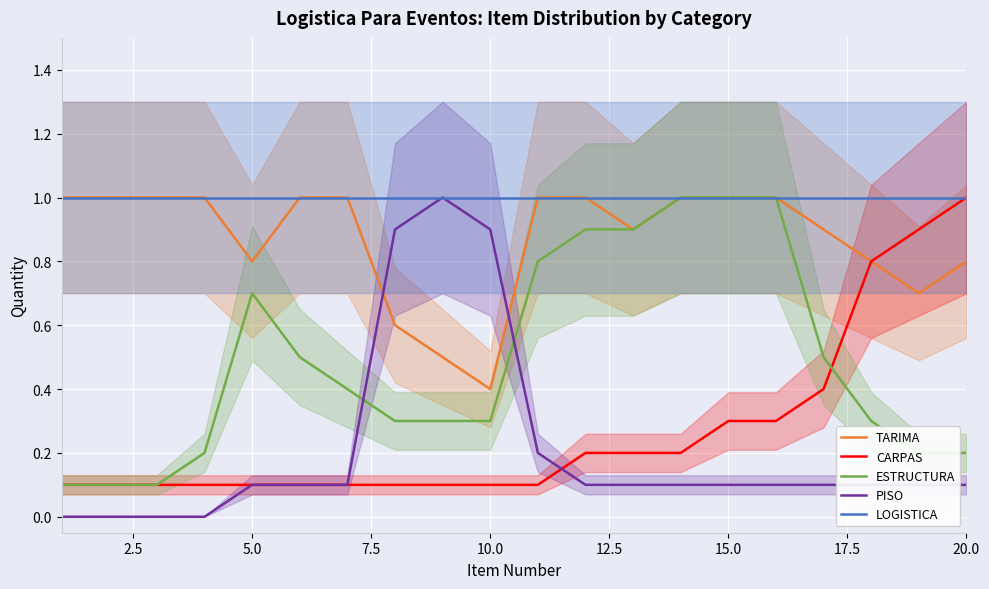

What is the sum of all CARPAS values?

5.4